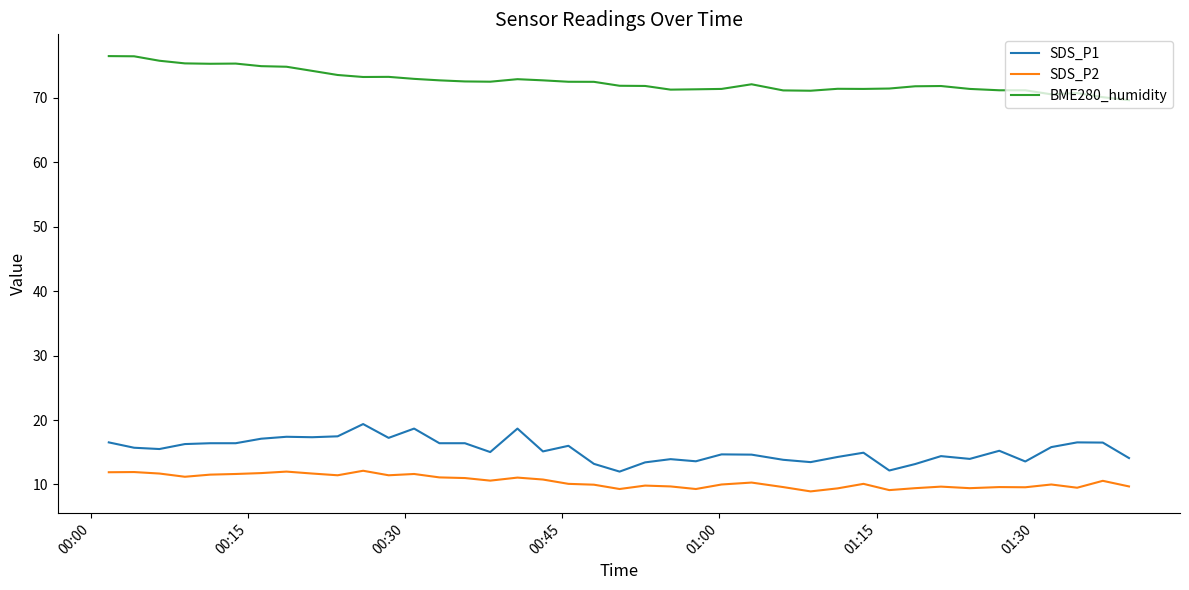

At how many categories does at least one series exceed 24?

40